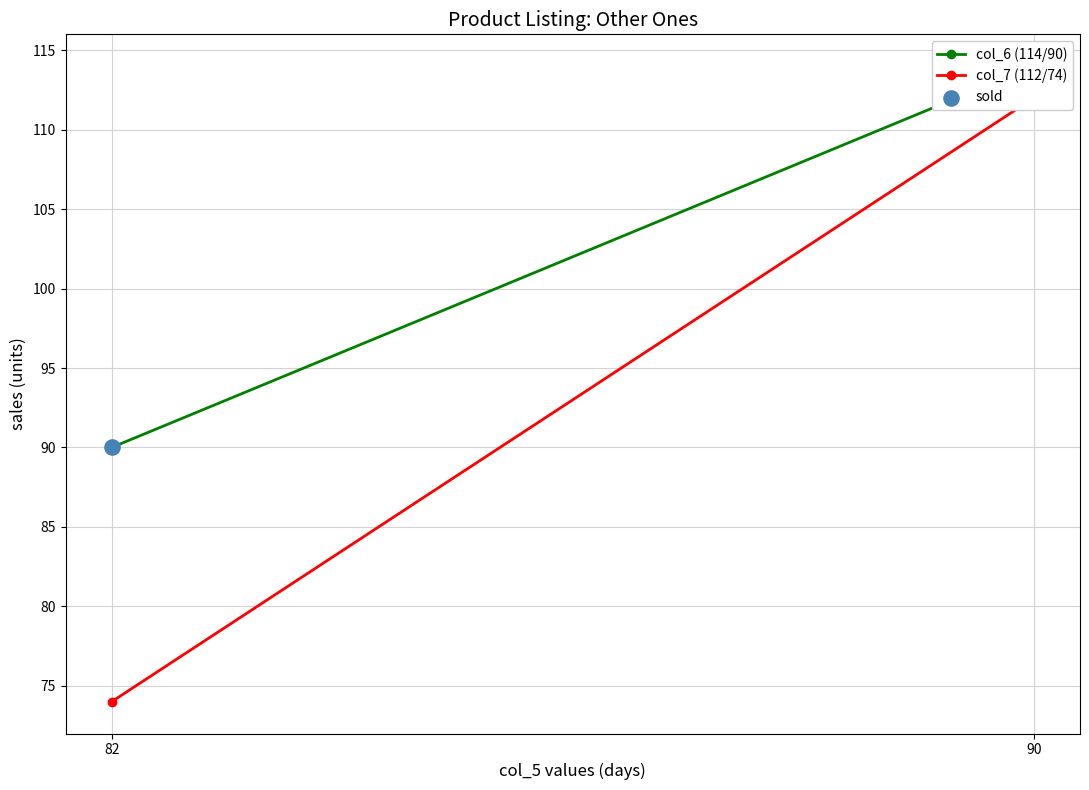

What are all the series names shown in the legend?

col_6 (114/90), col_7 (112/74), sold